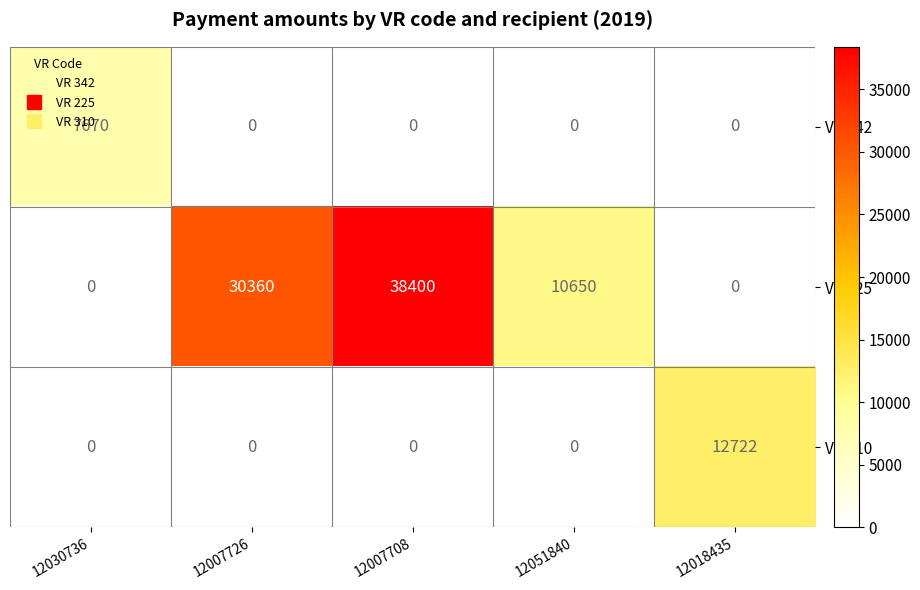

Count the number of categories in the chart.

5